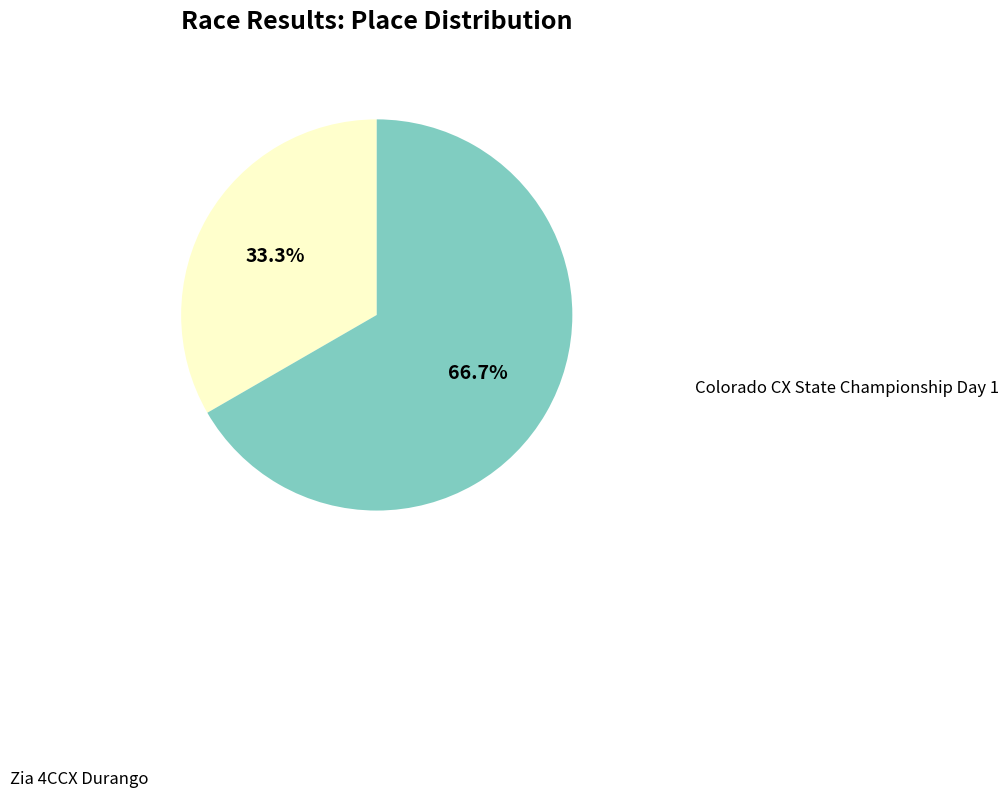

What is the change in value from Colorado CX State Championship Day 1 to Zia 4CCX Durango?

+3